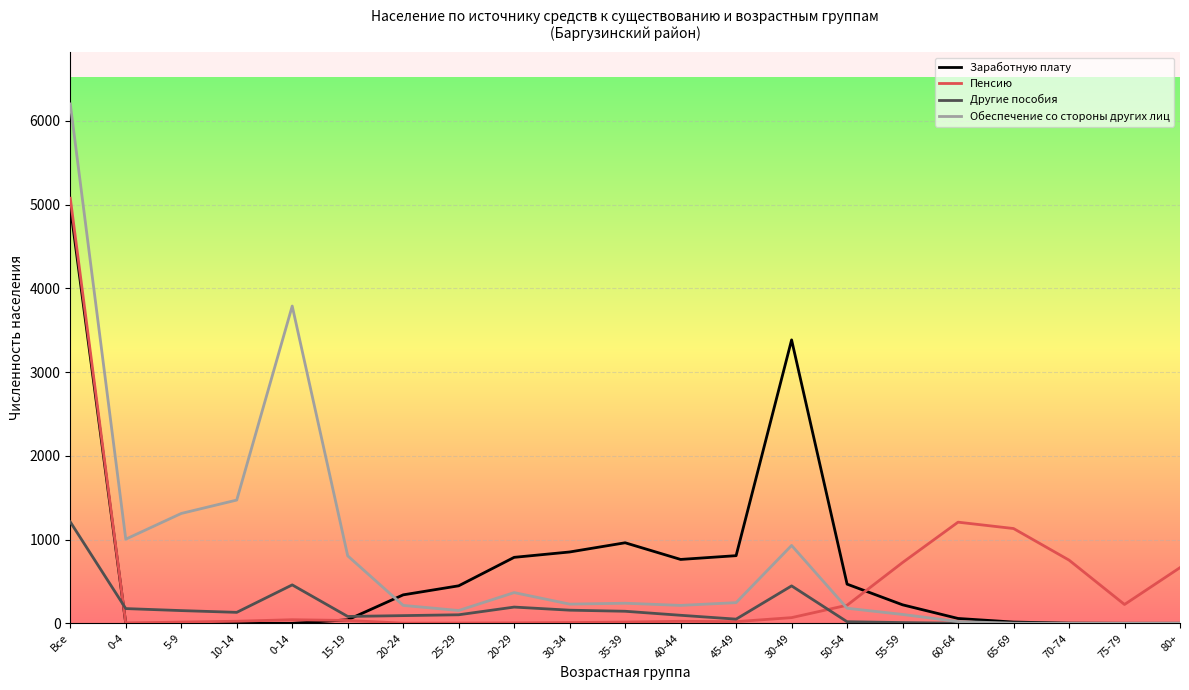

What is the difference between the highest and lowest values at 50-54?

449